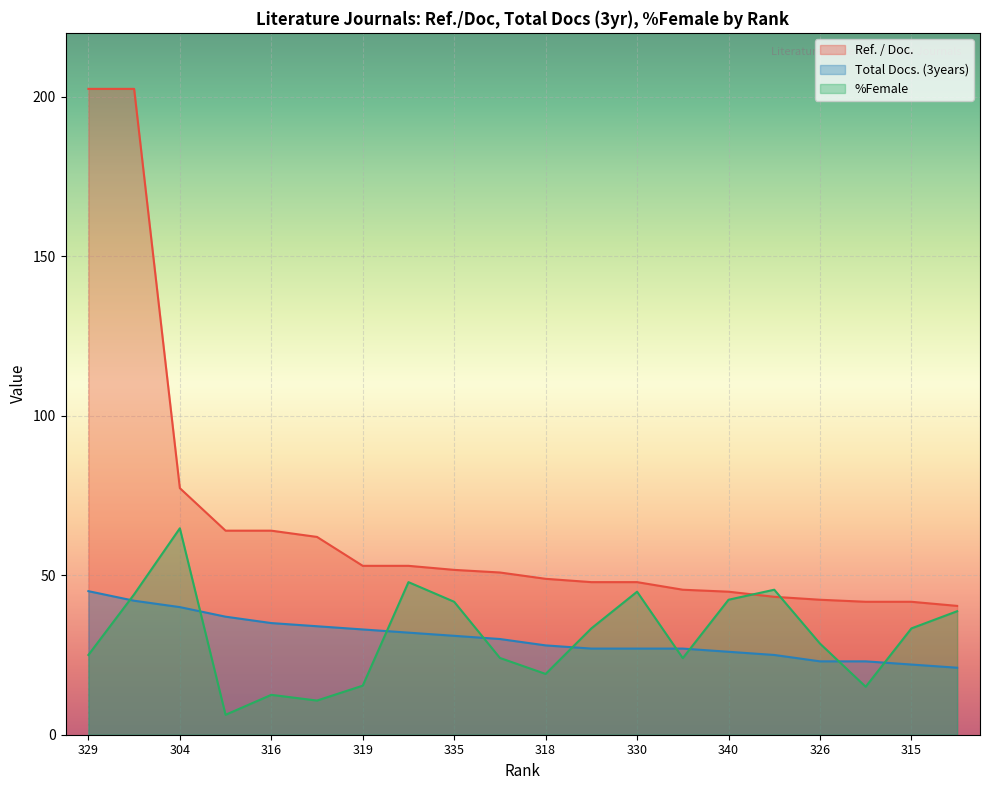

At which label does Total Docs. (3years) reach its minimum?

327